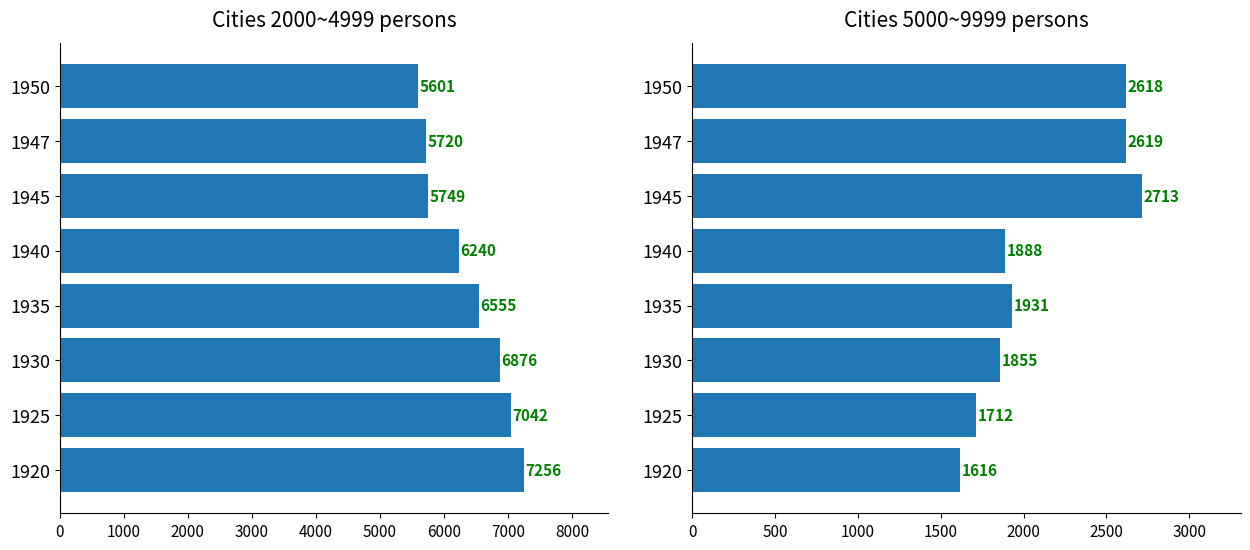

At 1925, list the series in order from smallest to largest.

Cities 5000~9999 persons, Cities 2000~4999 persons